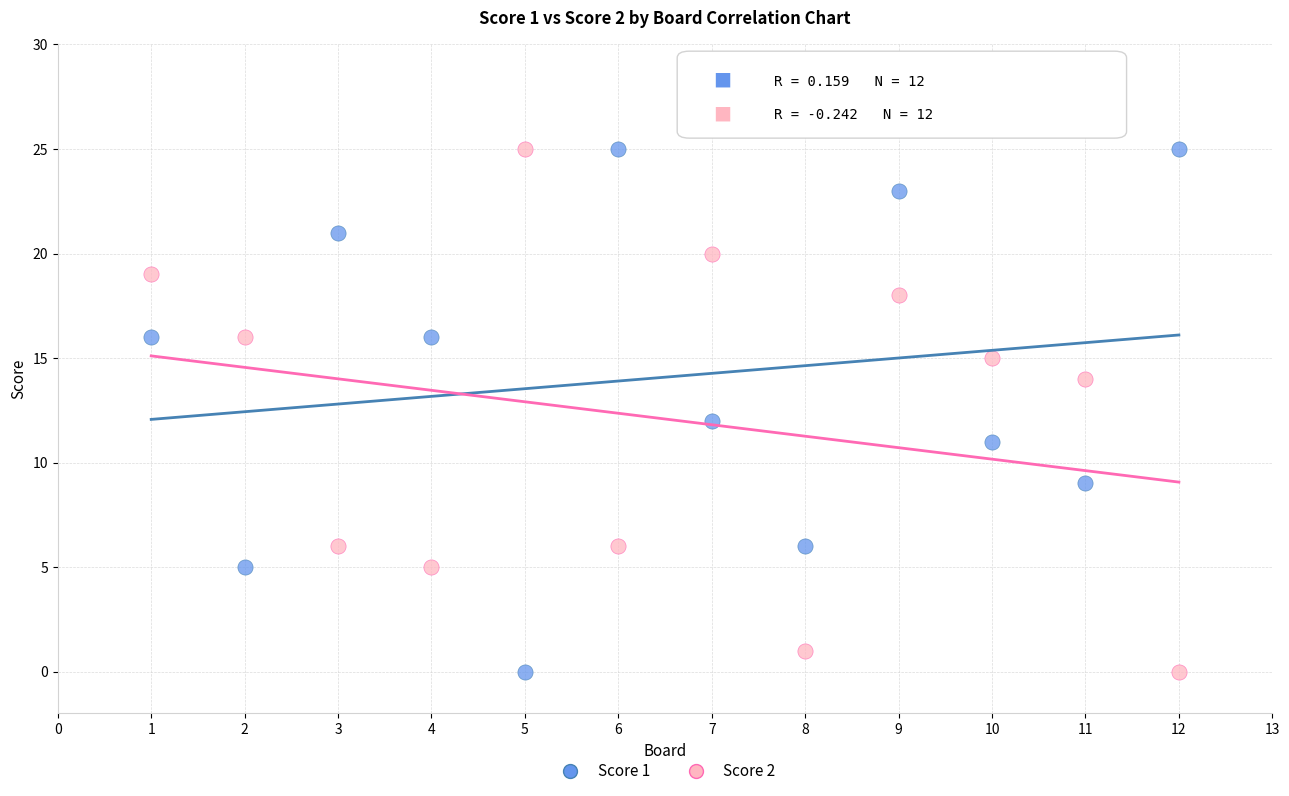

What is the X range (max minus min) for the scatter plot?

11